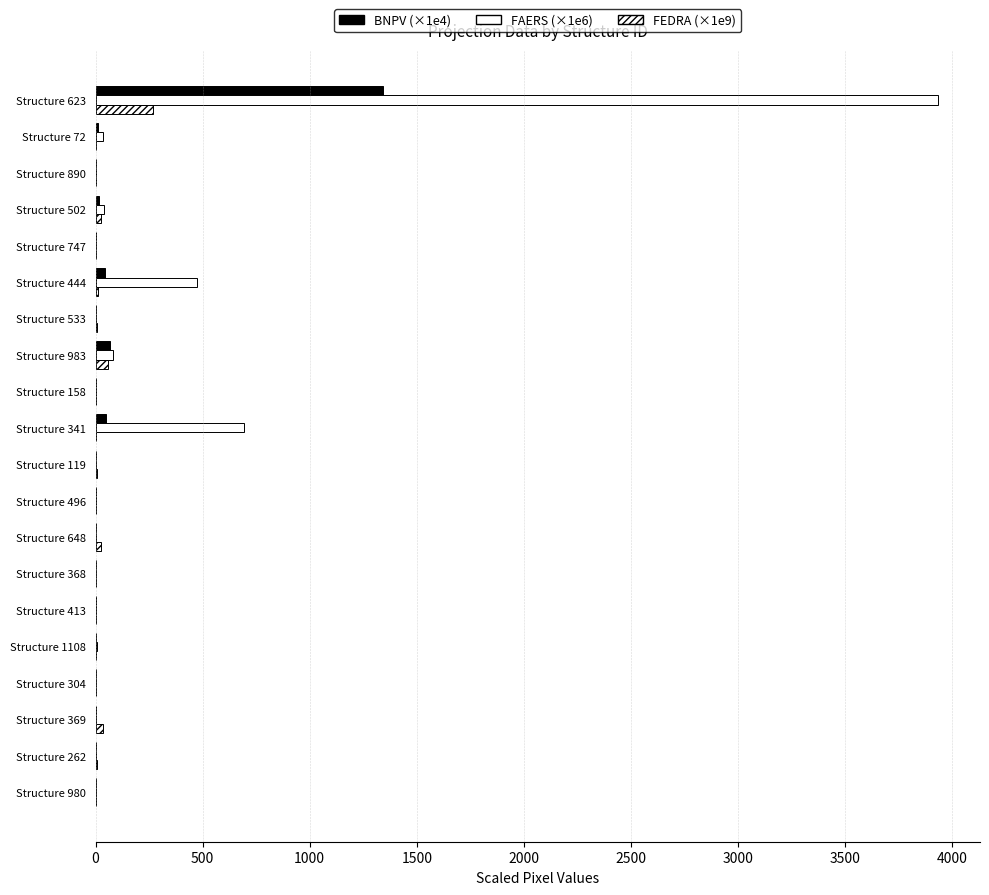

What is the value of the BNPV (×1e4) bar at the 13th from the left?

66.5